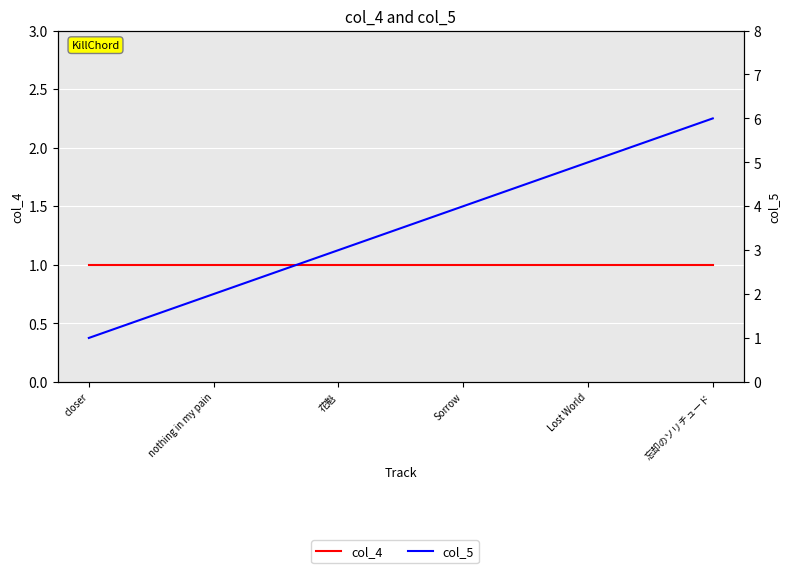

Which category has the highest value in the col_4 series?

closer